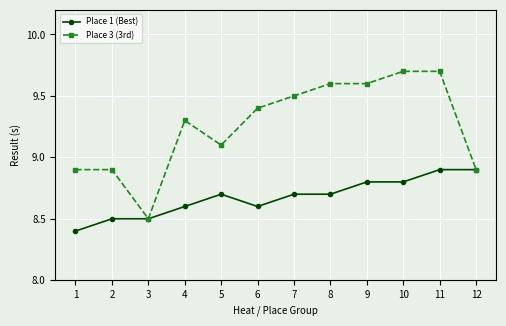

What is the sum of the Place 1 (Best) values at 9 and 6?

17.4